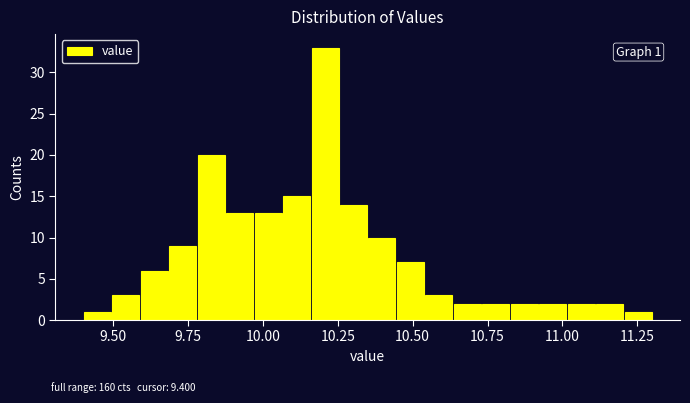

Around what value on the x-axis is the tallest bar? Give the approximate position of its centre, as read against the axis.

10.20